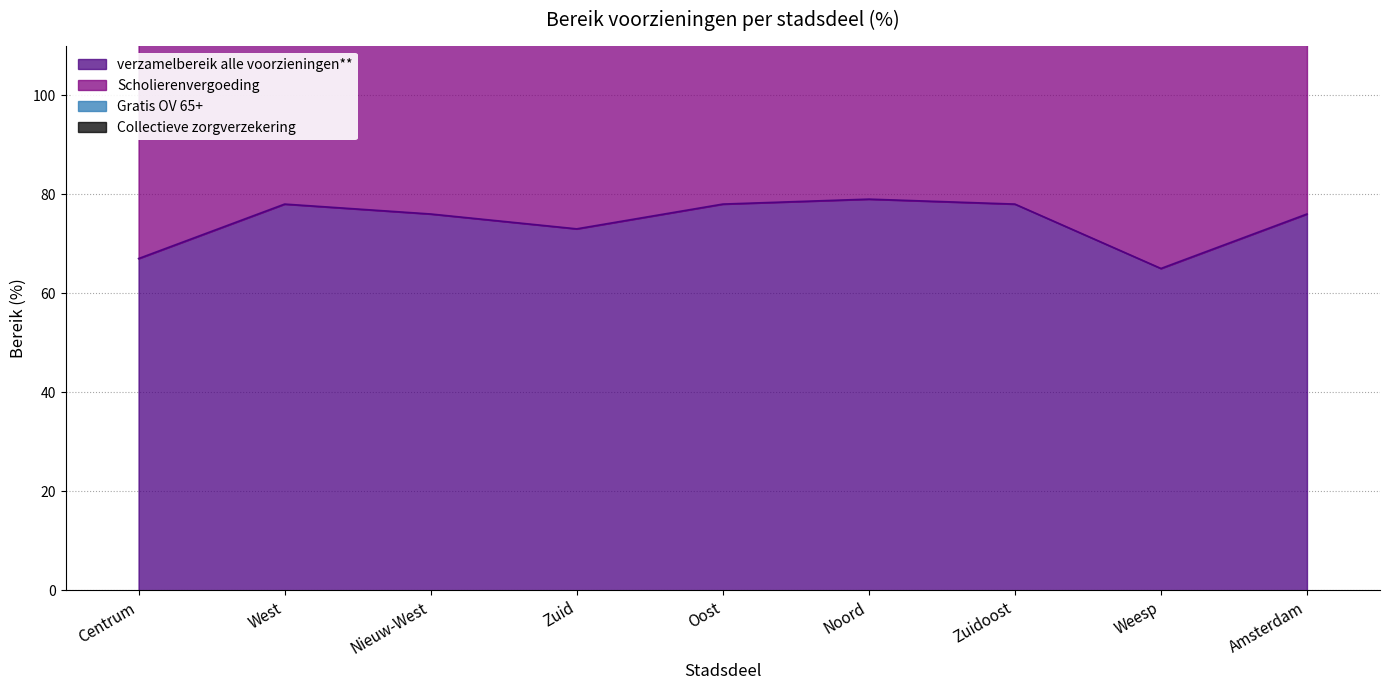

At which category does Scholierenvergoeding reach its first local peak?

West